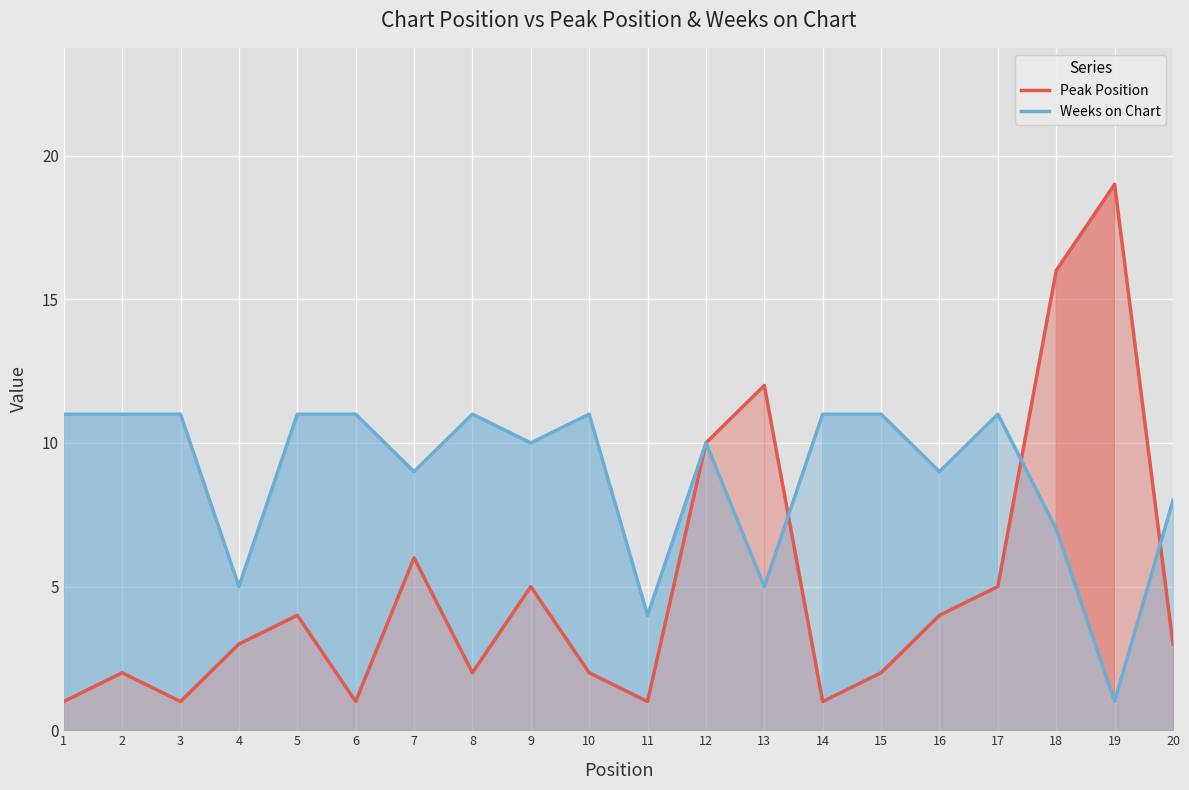

What is the spread (max minus min) of values at 5?

7